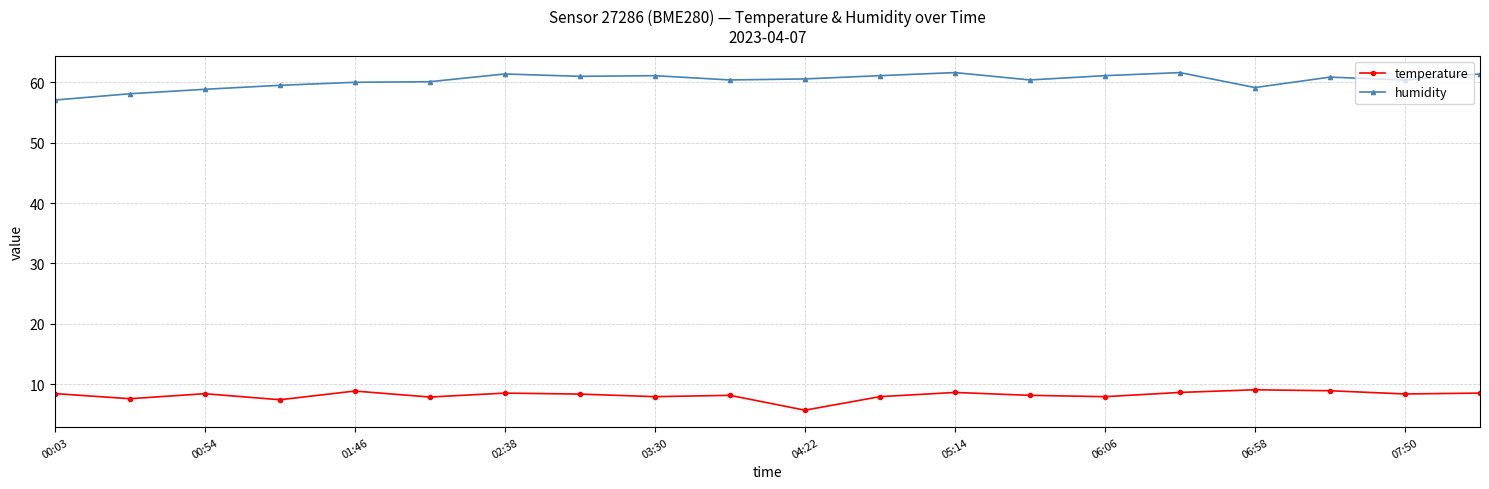

Rank the series by their average value, from lowest to highest.

temperature, humidity